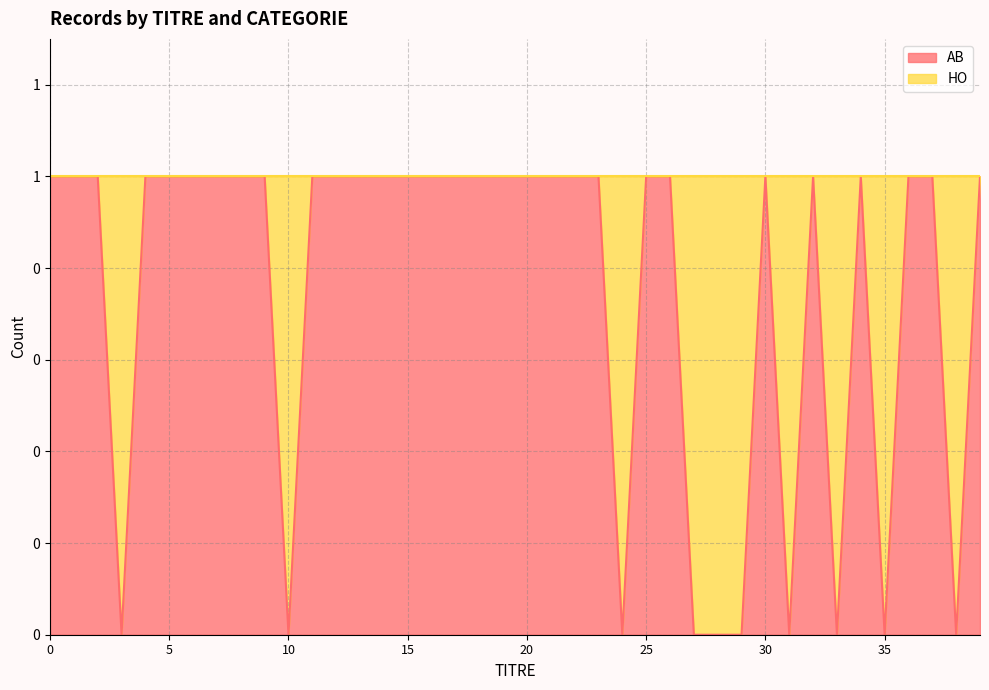

The value at 15 is 2. True or false?

False